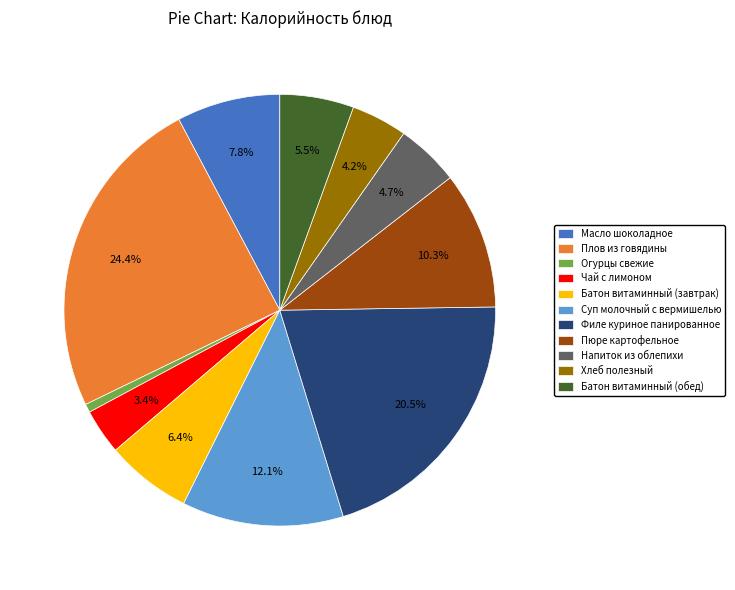

Approximately how many times larger is the value at Напиток из облепихи compared to Масло шоколадное?

0.6